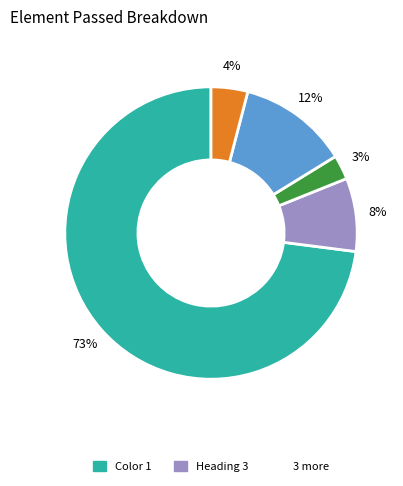

Does any single category account for the majority?

Yes